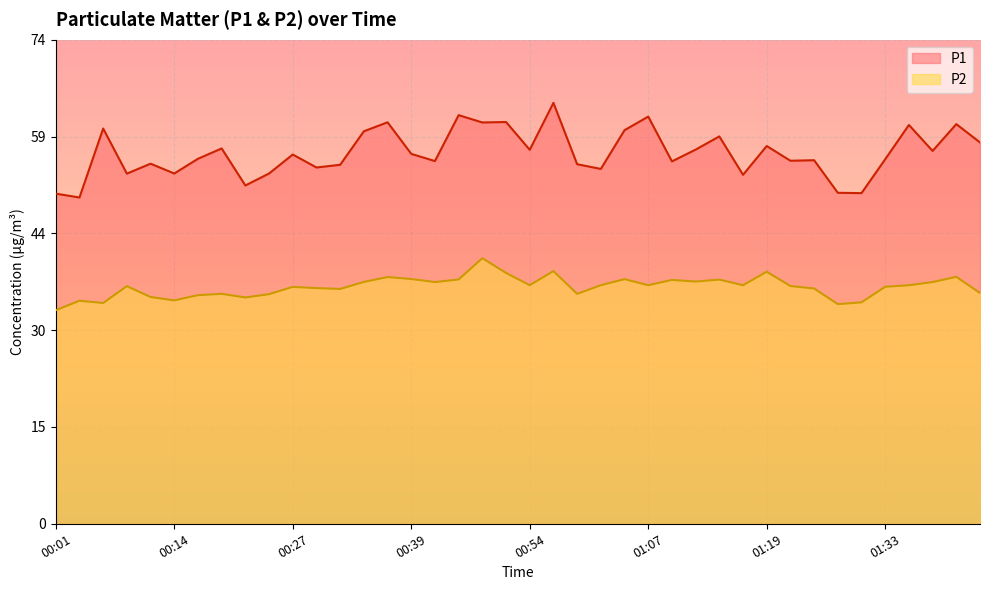

What is the value of the P1 point at the 40th from the left?

58.3